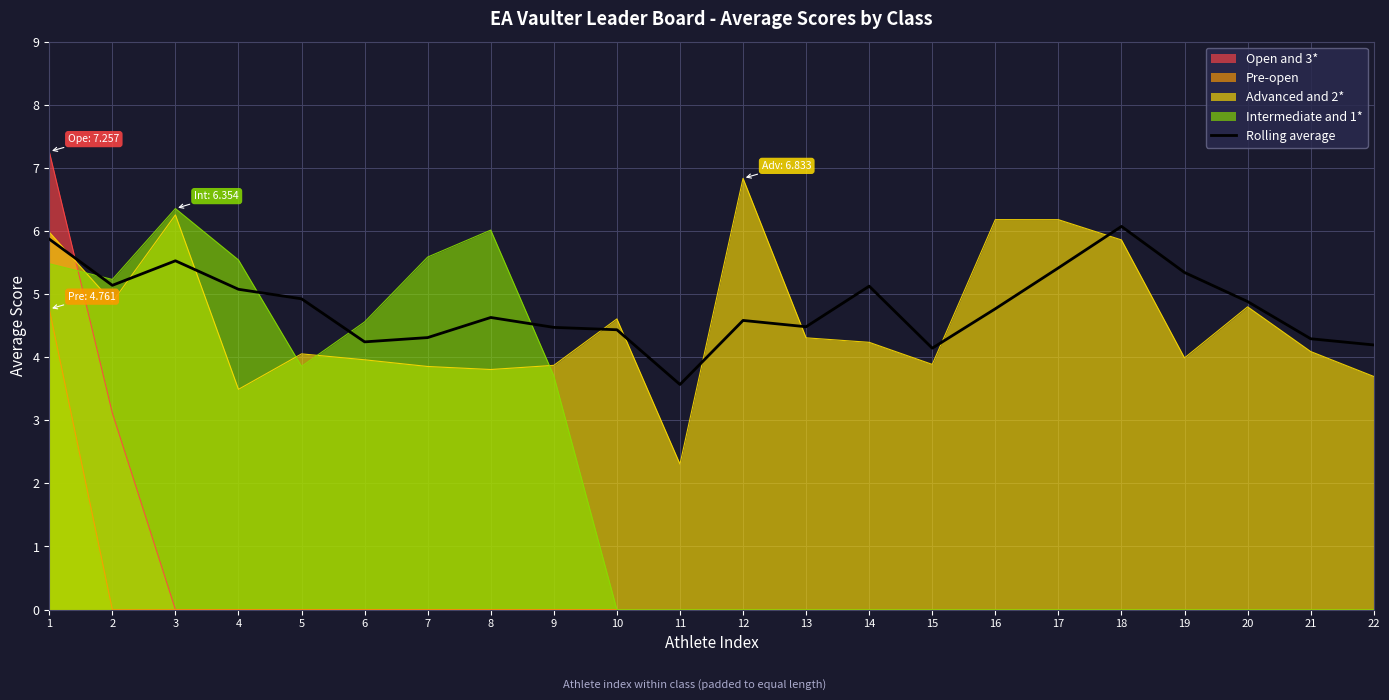

List the labels in order of value, largest first.

18, 1, 3, 17, 19, 2, 14, 4, 5, 20, 16, 8, 12, 13, 9, 10, 7, 21, 6, 22, 15, 11